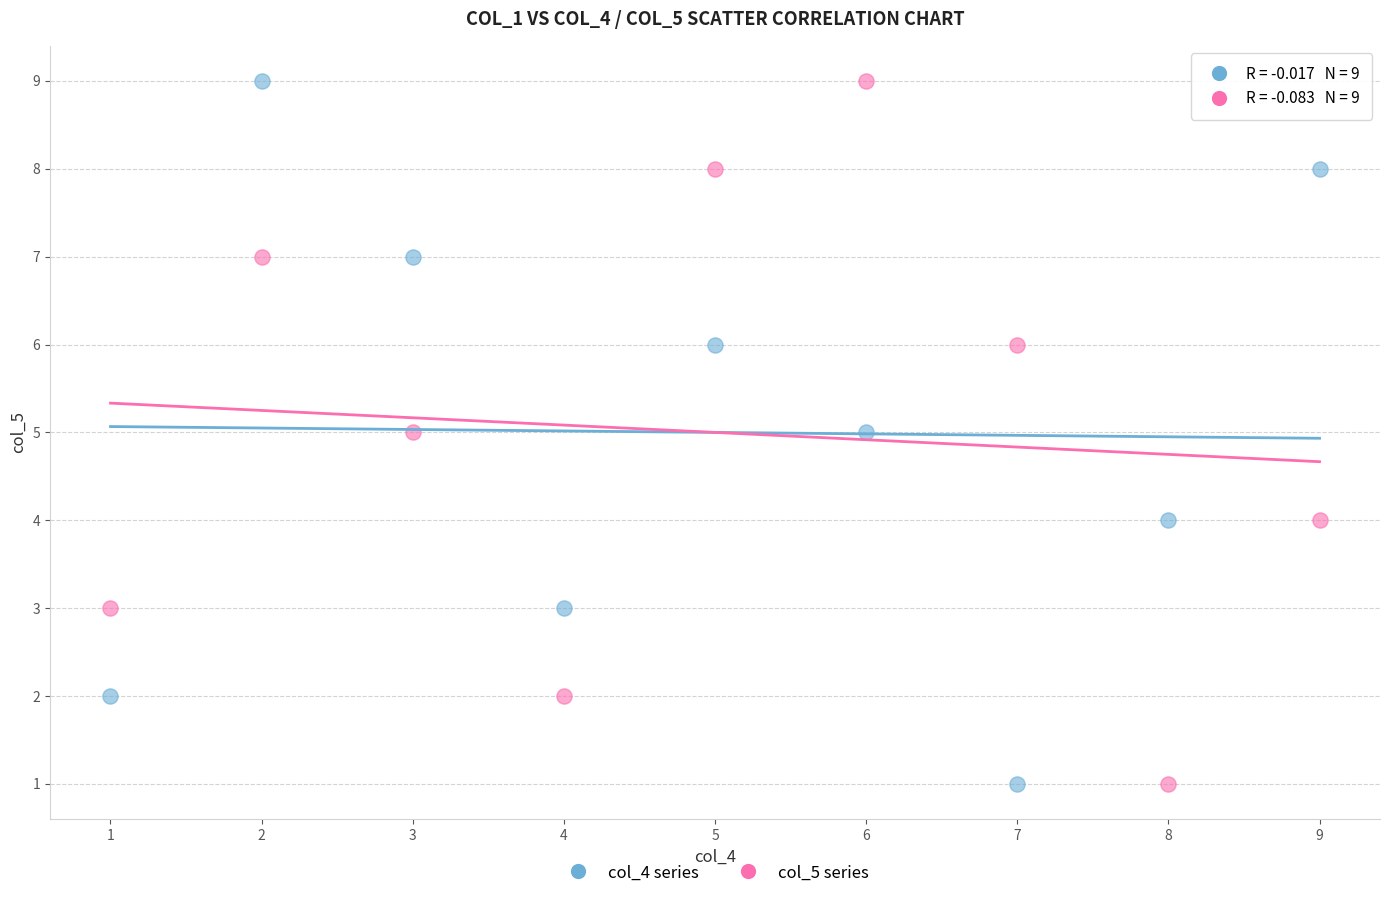

Across all data points, what is the range of X values (max minus min)?

8